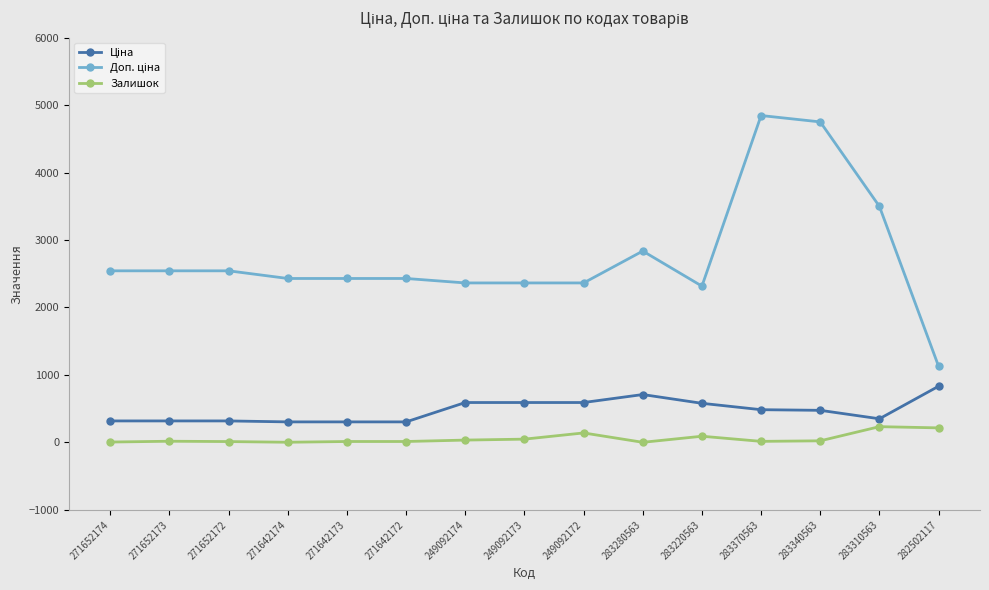

Which category has the highest value across all series?

283370563